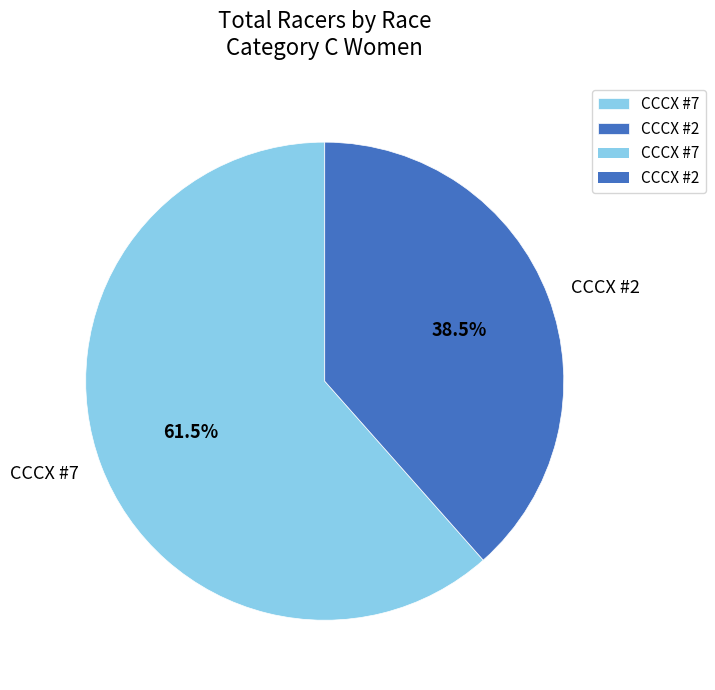

True or false: CCCX #2 accounts for 45% of the total.

False